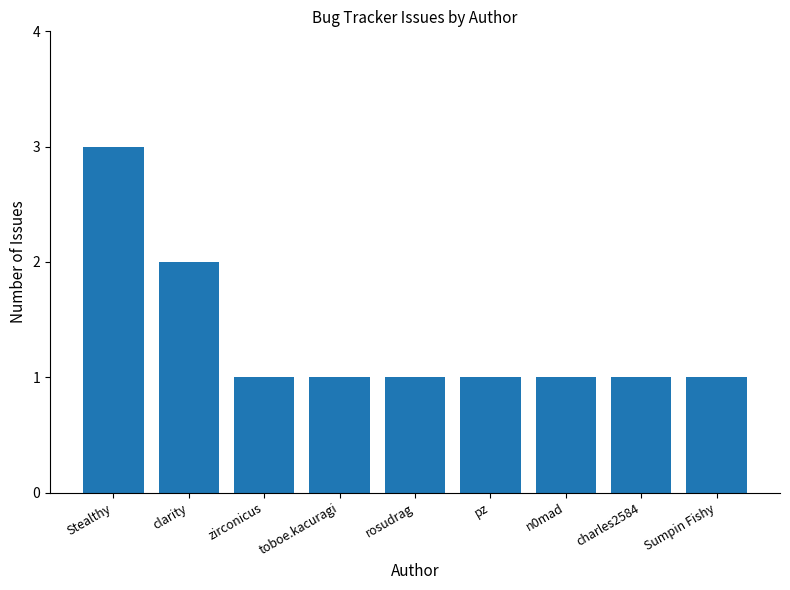

What is the ratio of the value at charles2584 to the value at toboe.kacuragi?

1.0